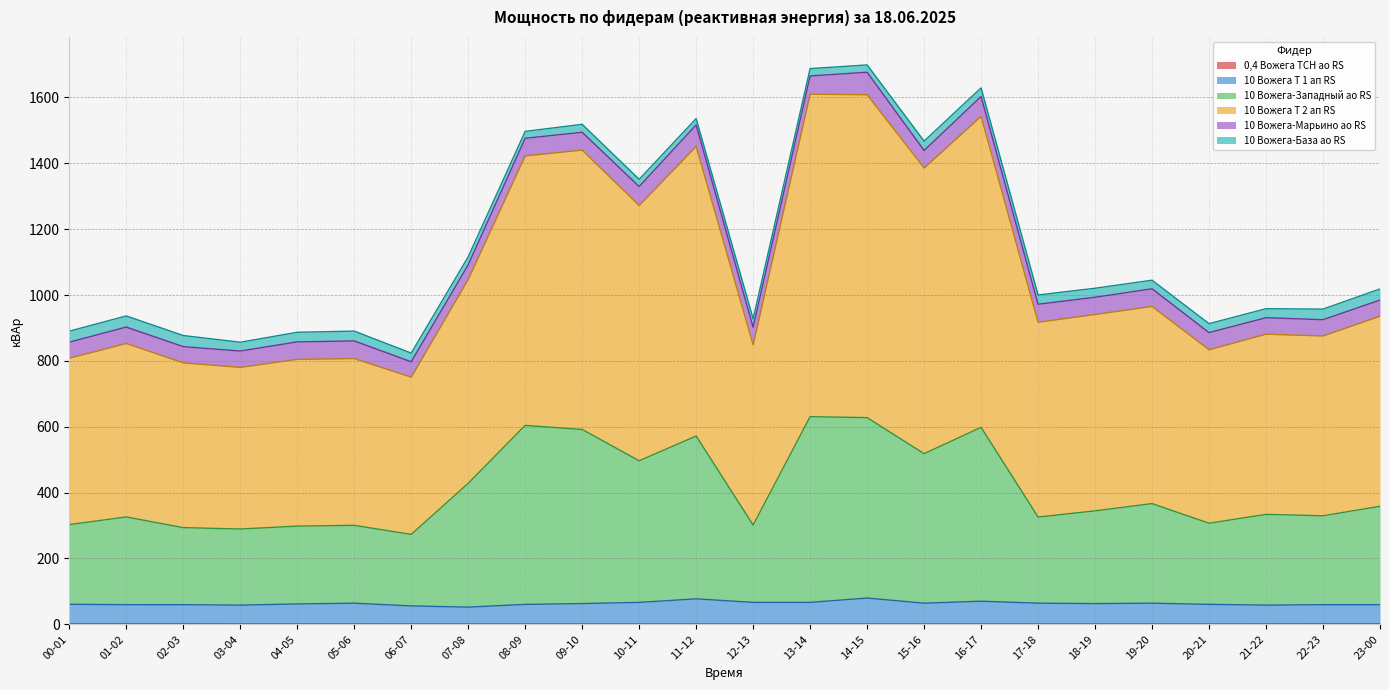

What is the value of the 0,4 Вожега ТСН ао RS point at the 1st from the left?

0.8